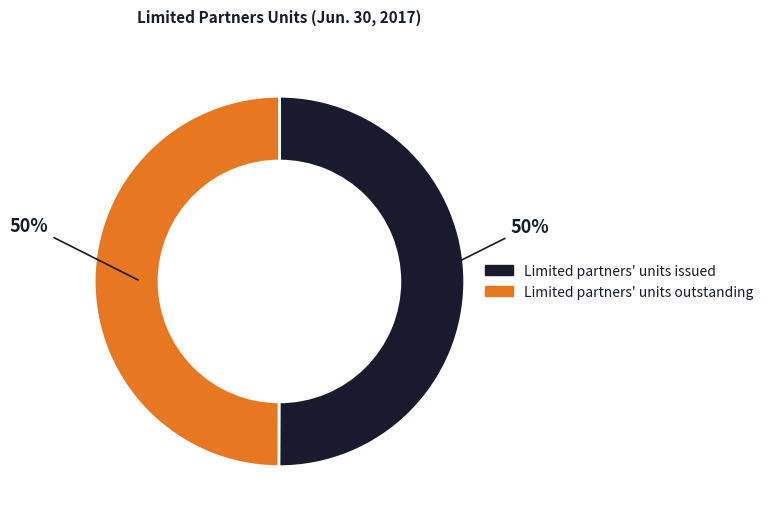

Approximately how many times larger is the value at Limited partners' units outstanding compared to Limited partners' units issued?

1.0